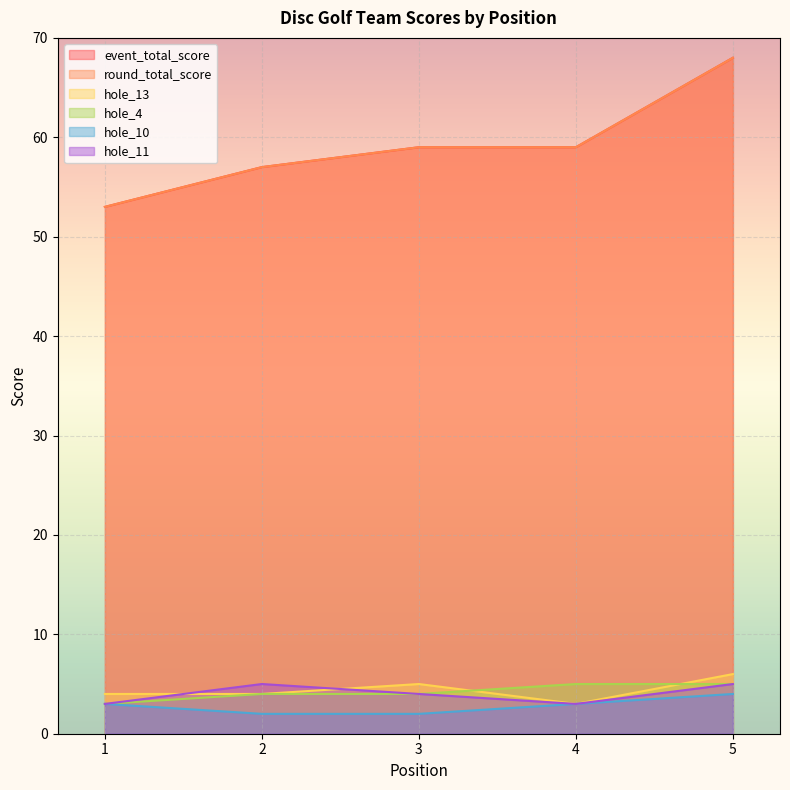

Which series has the largest range (max minus min)?

event_total_score